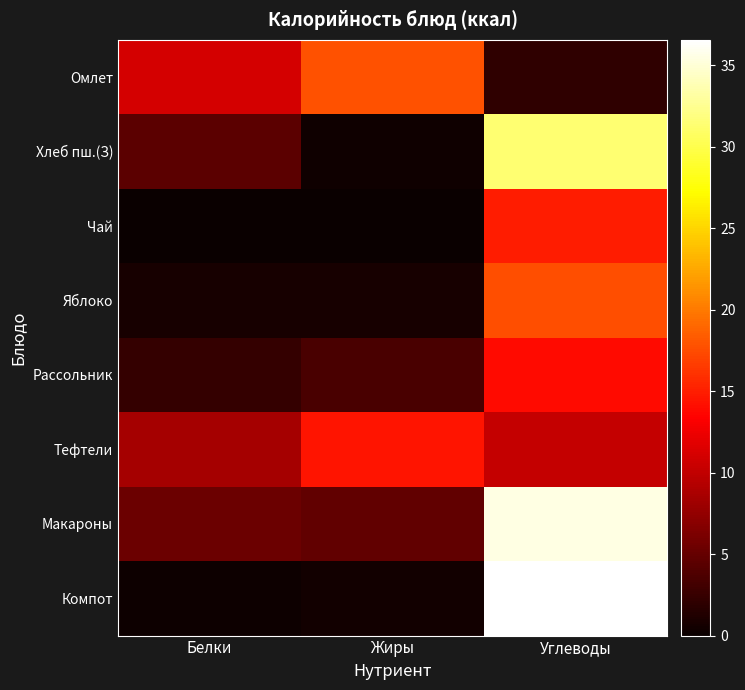

How many distinct data groups are displayed?

8